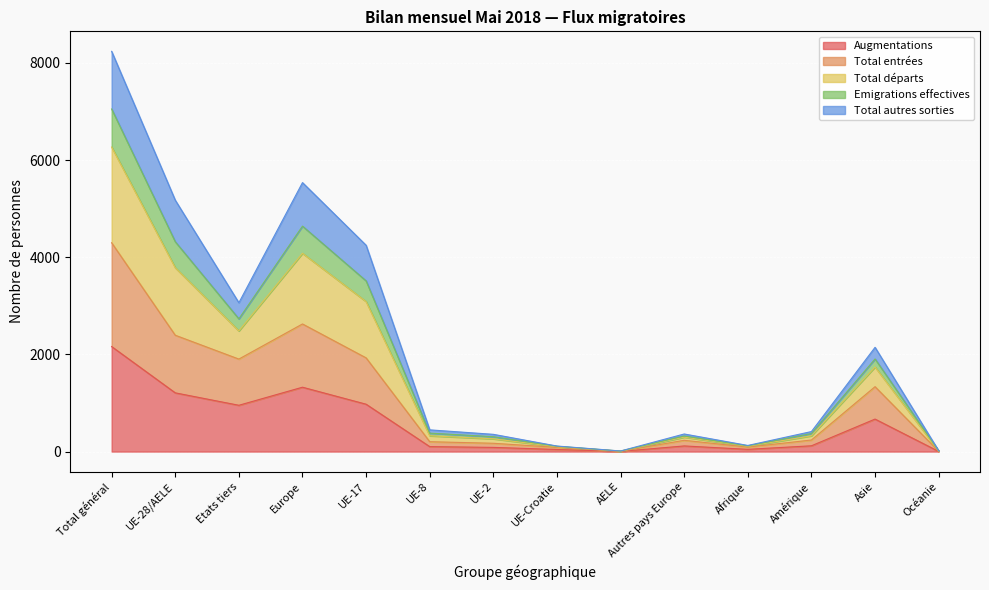

What is the value of the Total départs point at the 9th from the left?

12